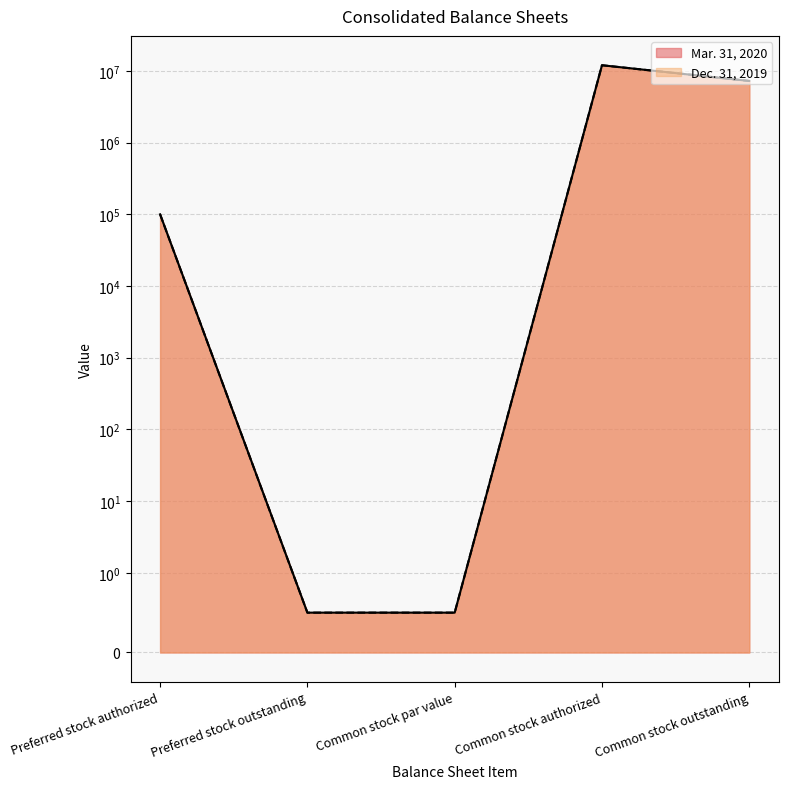

Rank the categories by Dec. 31, 2019 value from highest to lowest.

Common stock authorized, Common stock outstanding, Preferred stock authorized, Preferred stock outstanding, Common stock par value